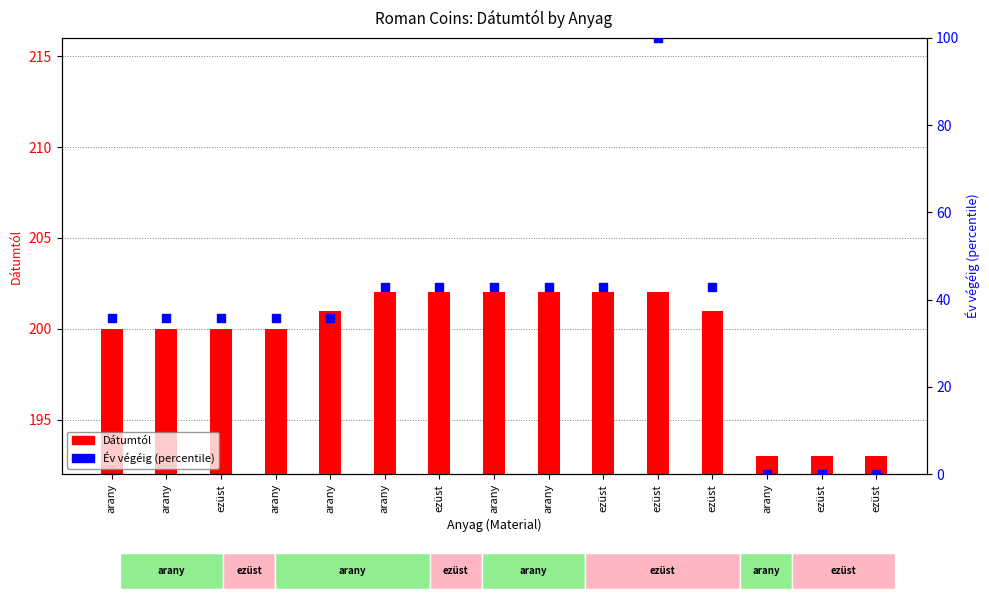

Which series has the largest Y range (max minus min)?

Év végéig (pct)